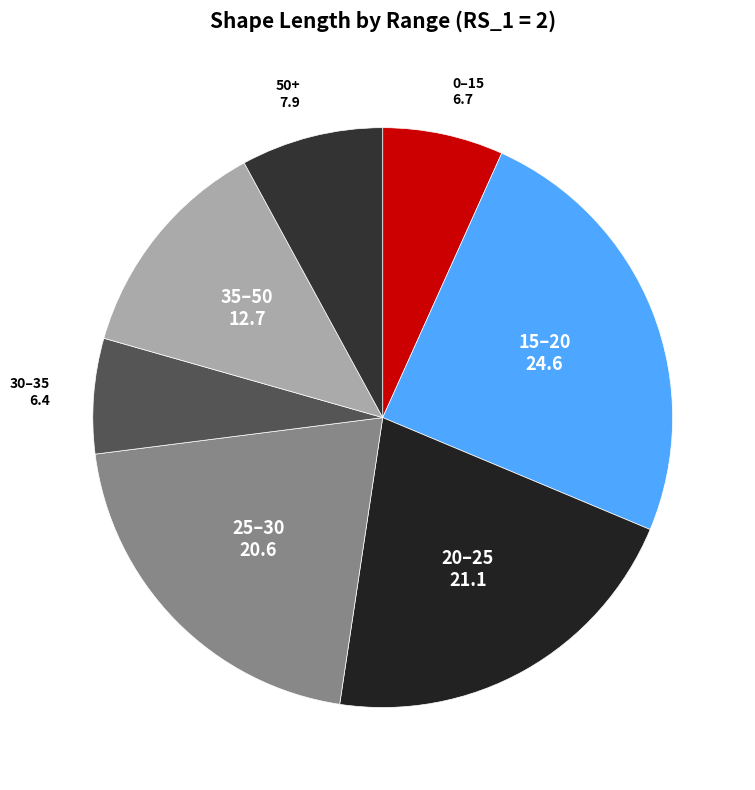

How many slices are in this pie chart?

7